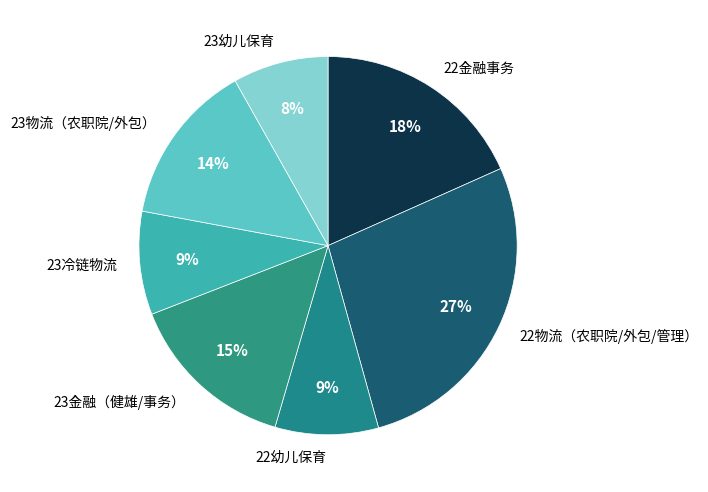

Do 23金融（健雄/事务） and 22金融事务 together represent more than half of the pie?

No